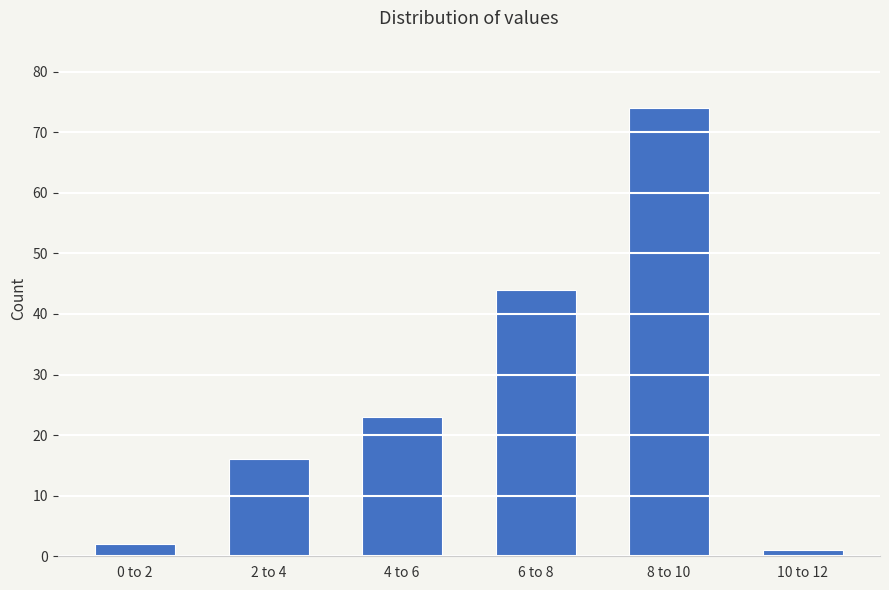

Reading left to right, extract all data points from this chart.

2	16	23	44	74	1